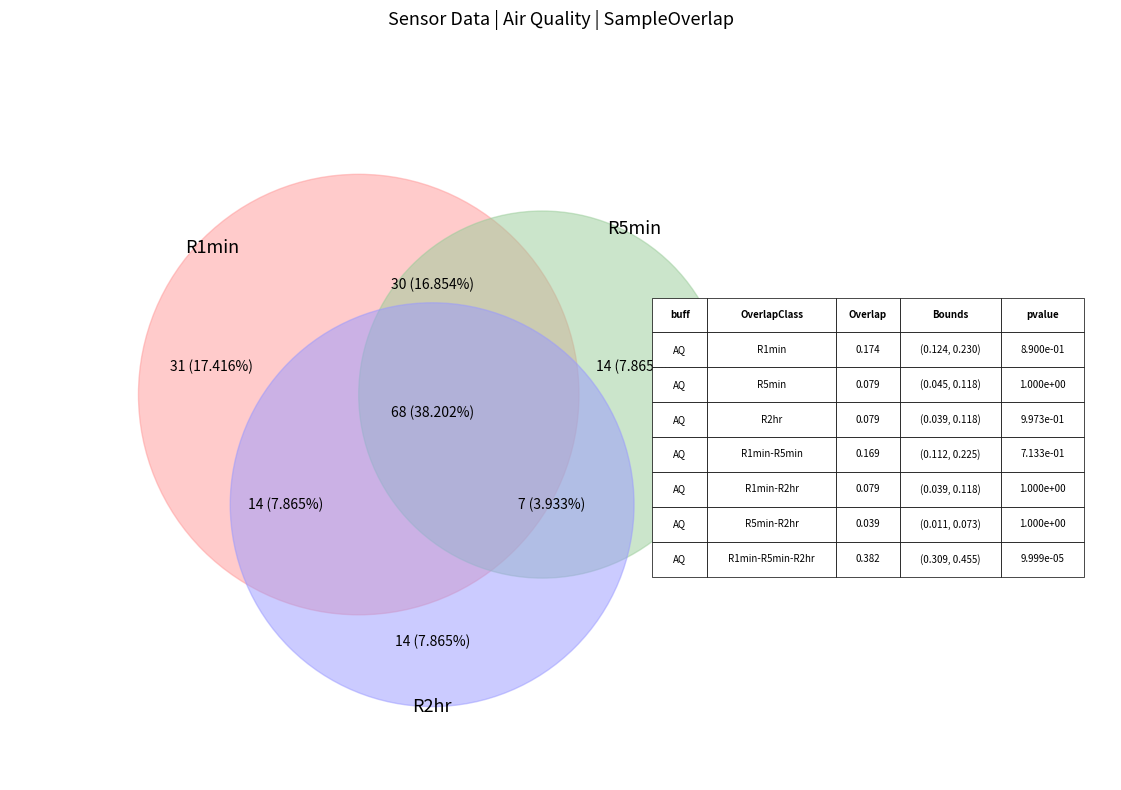

Is it true that 28 is 1% of the pie?

False